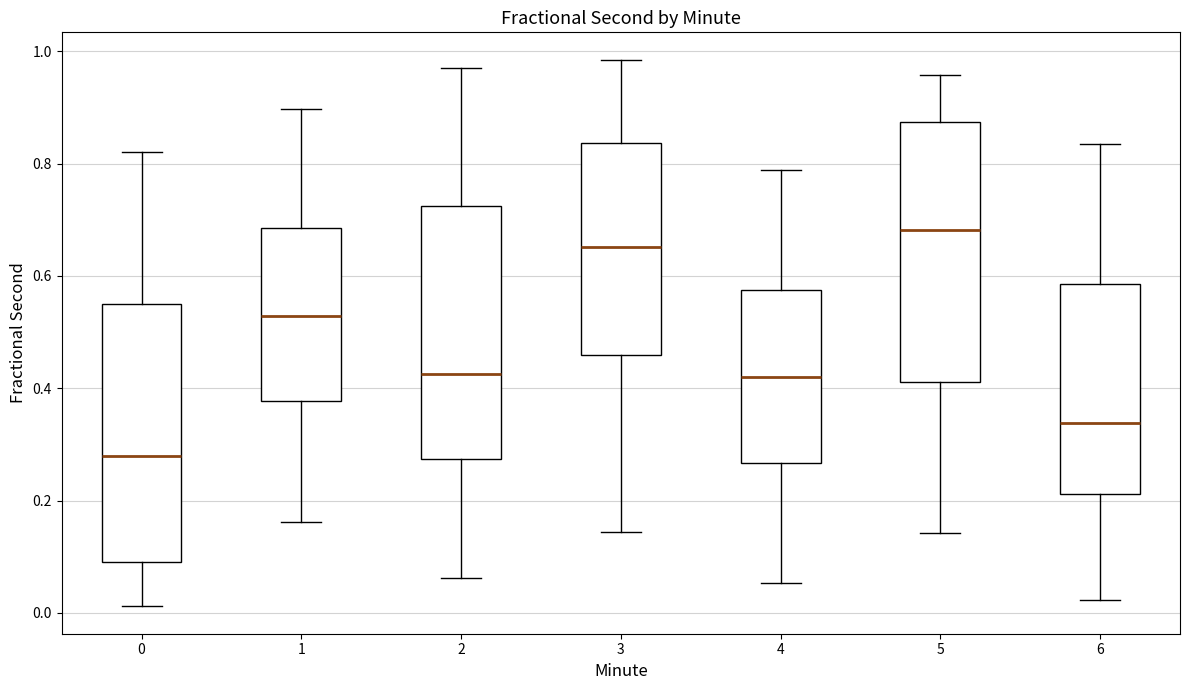

Reading left to right, transcribe this box plot: for each box, give where its median line is, the range the box spans, and where its two whiskers end, as read against the y-axis. The values are not printed on the chart, so give them approximately, as read against the axis.

0: median 0.28, box 0.10 to 0.56, whiskers 0.02 to 0.82
1: median 0.52, box 0.38 to 0.68, whiskers 0.16 to 0.90
2: median 0.42, box 0.28 to 0.72, whiskers 0.06 to 0.98
3: median 0.66, box 0.46 to 0.84, whiskers 0.14 to 0.98
4: median 0.42, box 0.26 to 0.58, whiskers 0.06 to 0.78
5: median 0.68, box 0.42 to 0.88, whiskers 0.14 to 0.96
6: median 0.34, box 0.22 to 0.58, whiskers 0.02 to 0.84